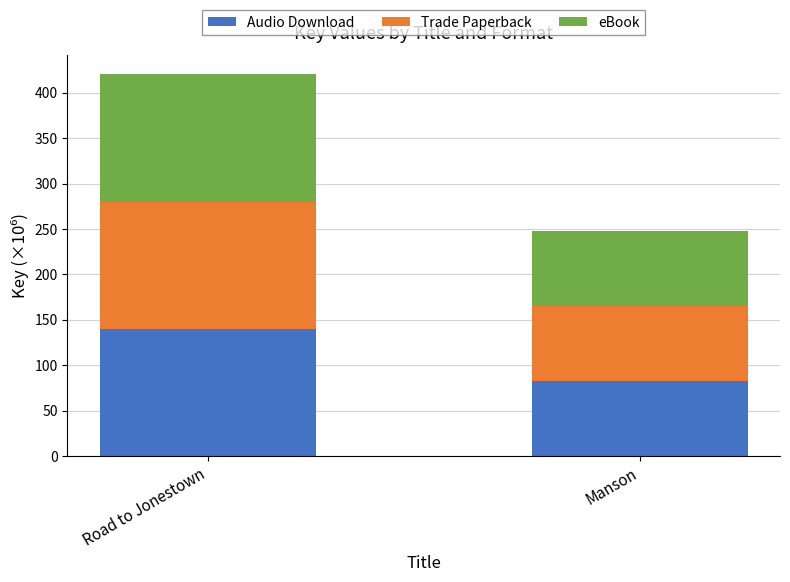

Are the bars horizontal?

No